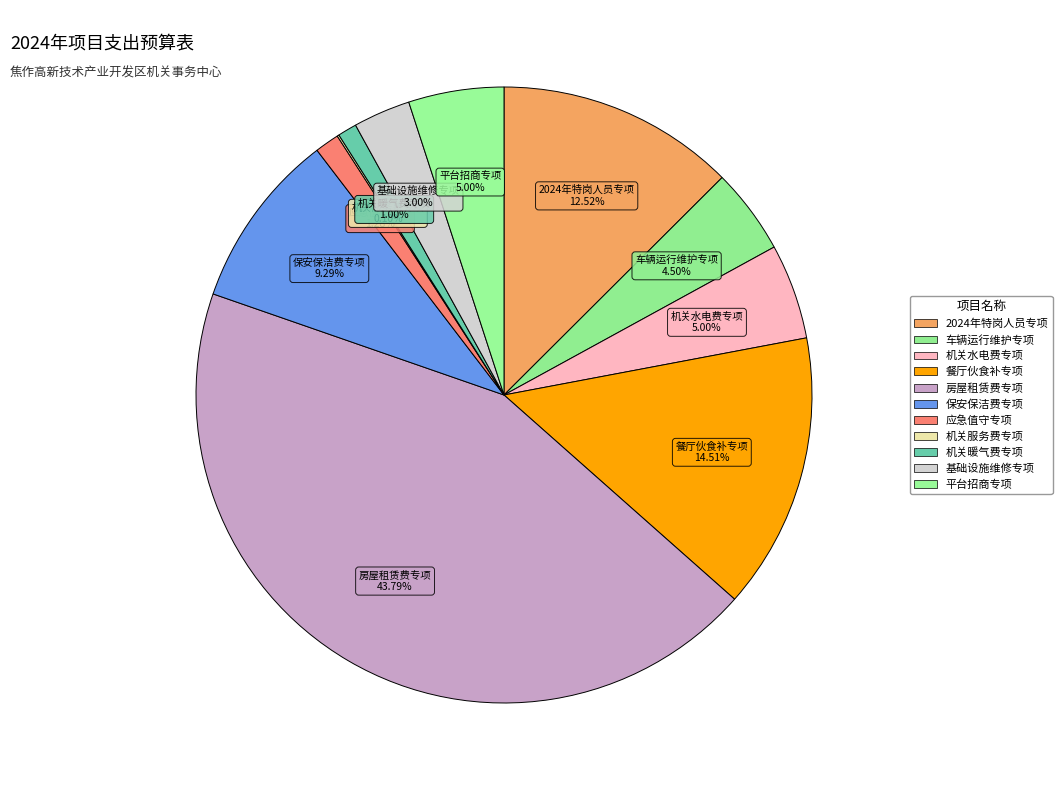

Is it true that 机关暖气费专项 is 1% of the pie?

True